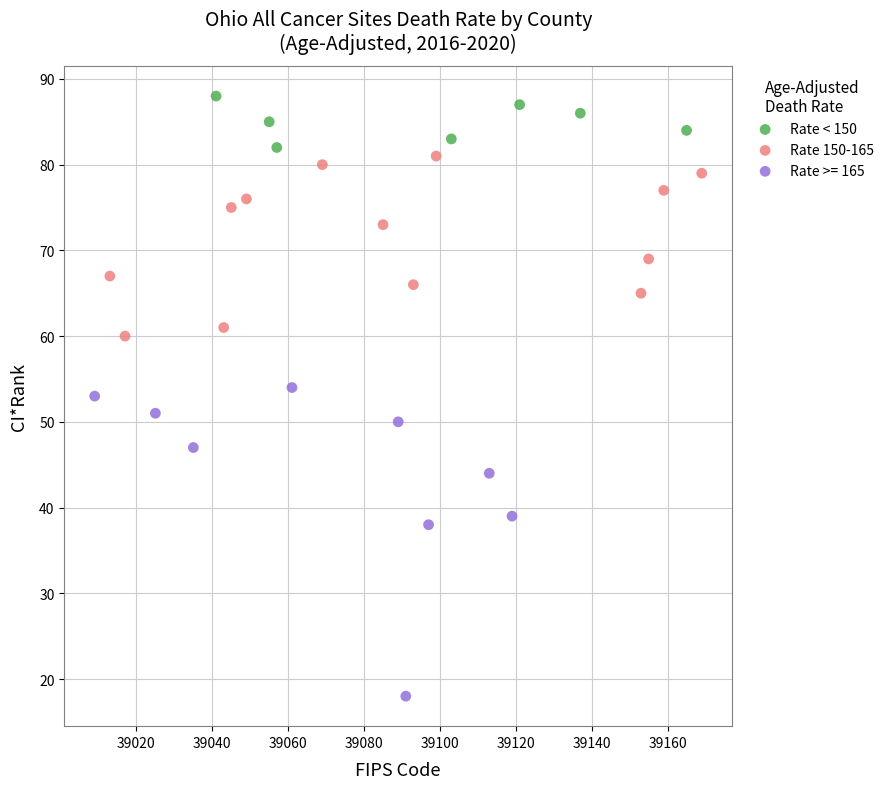

Which series has the largest Y range (max minus min)?

Rate >= 165